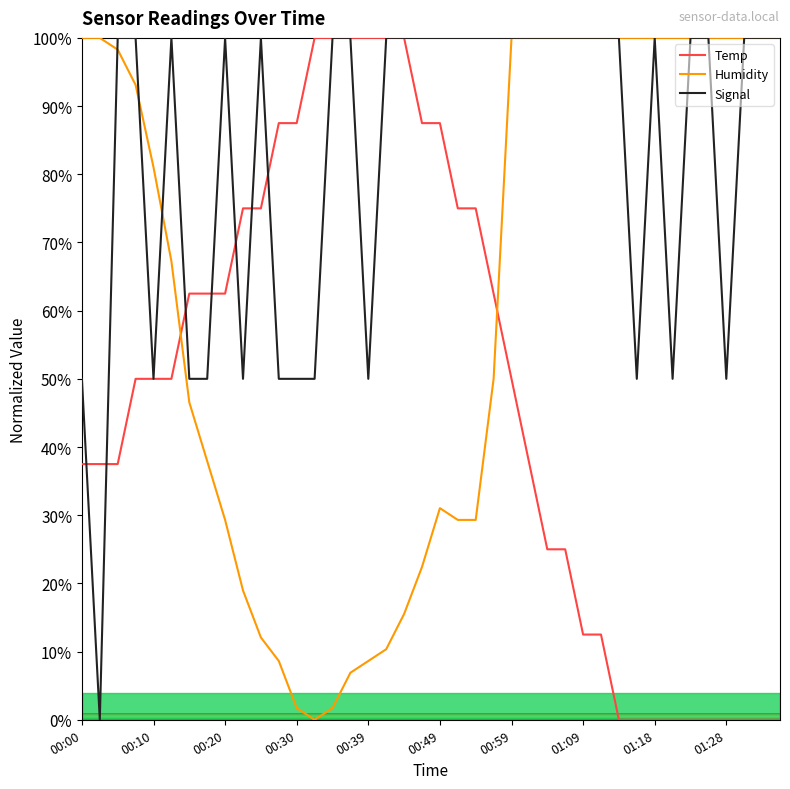

How many intersections are there between Humidity and Temp?

2